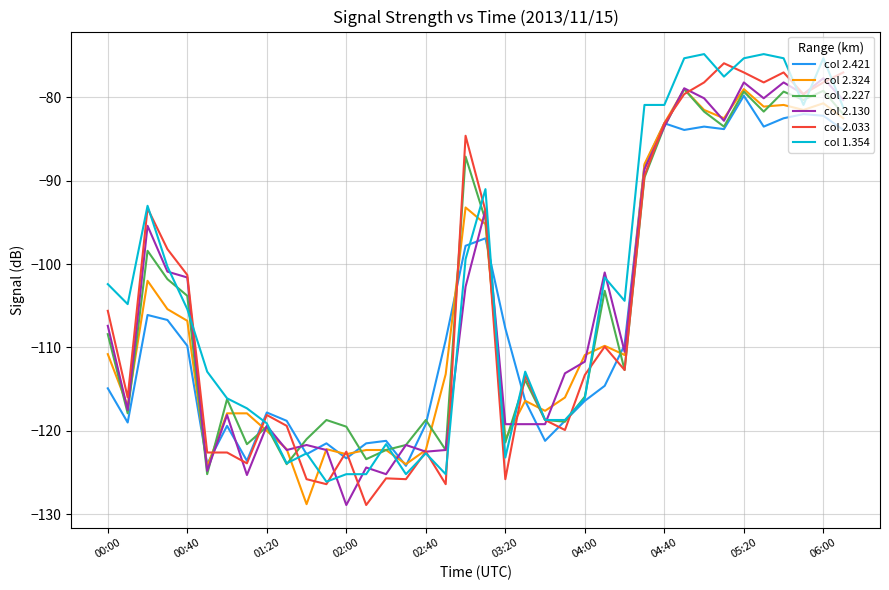

After their last crossing, which series has the higher values: col 2.033 or col 1.354?

col 2.033